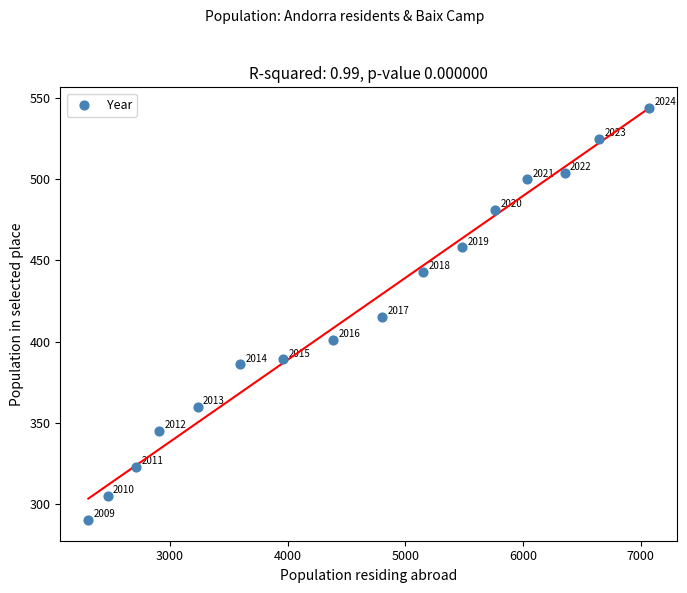

What Y value in the scatter plot is closest to 417?

415